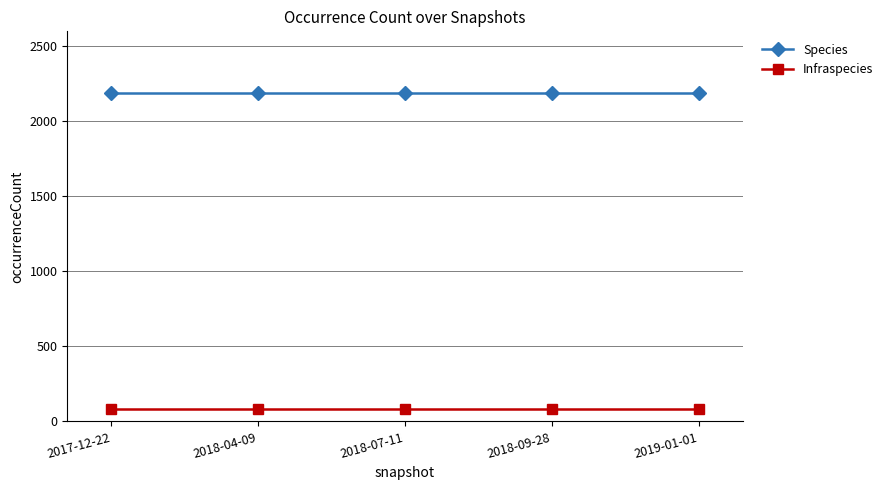

Does the chart have visible grid lines?

Yes